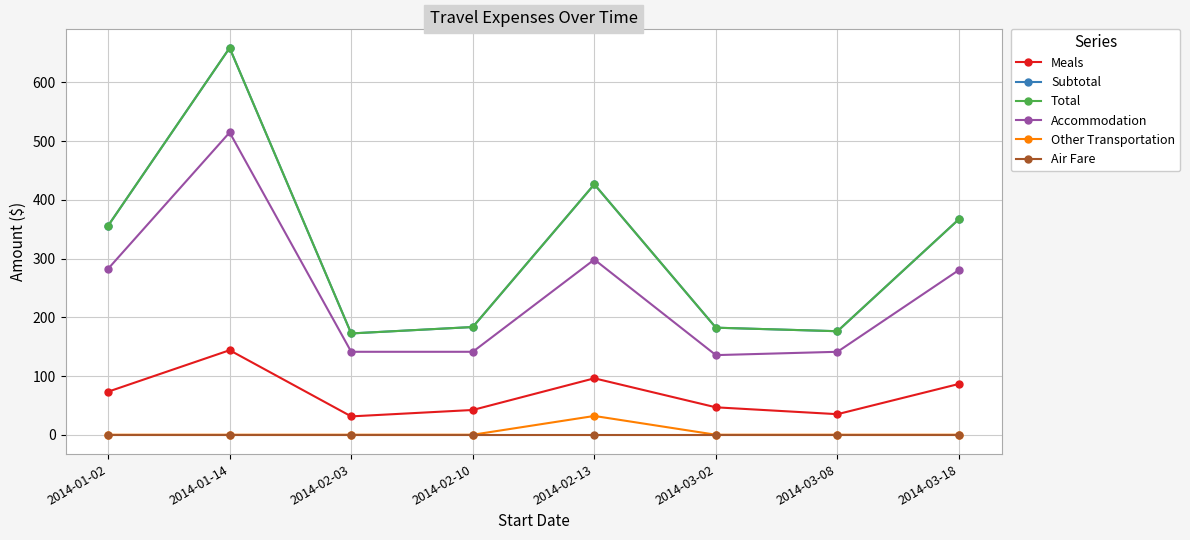

Is this an area chart (filled region under the line)?

No